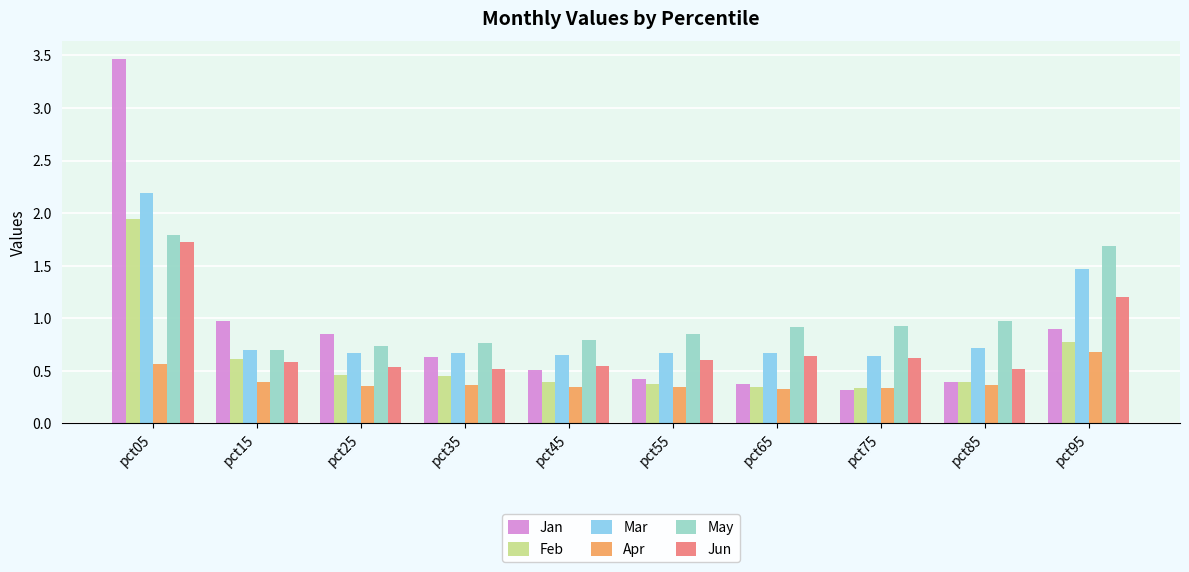

List the series in order of their peak value, lowest first.

Apr, Jun, May, Feb, Mar, Jan